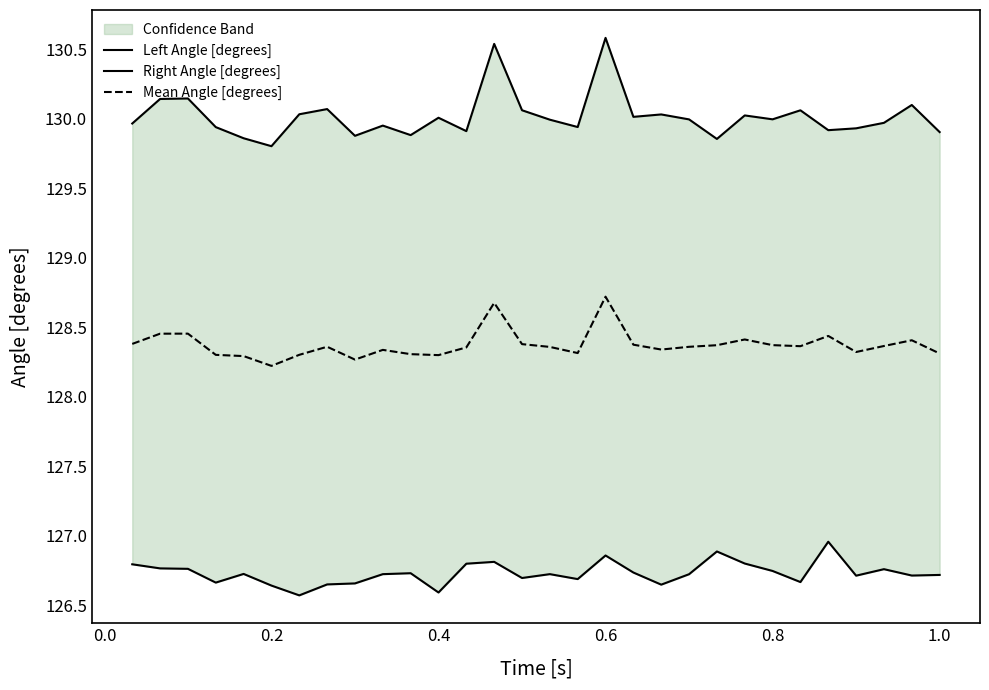

Which series has the largest total across all categories?

Left Angle [degrees]